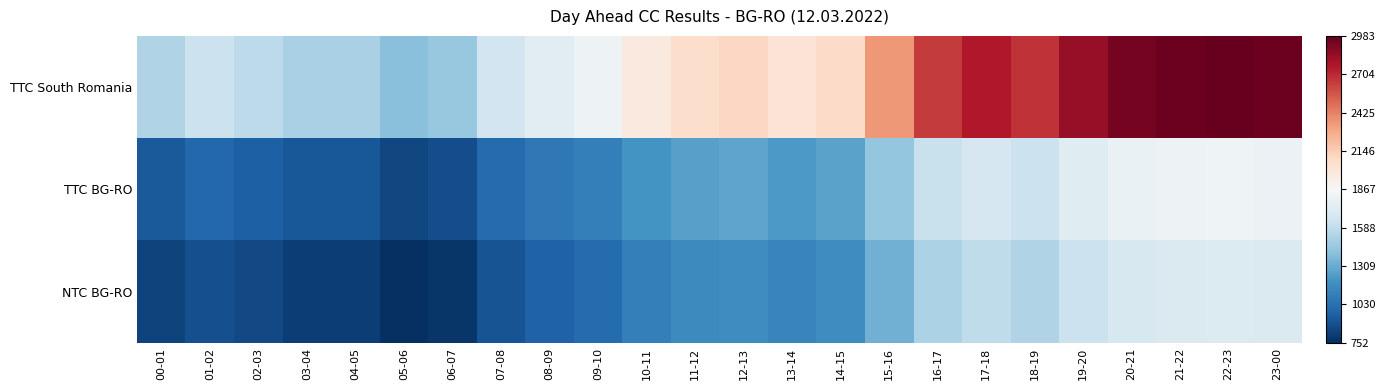

Which series has the widest spread of values?

TTC South Romania